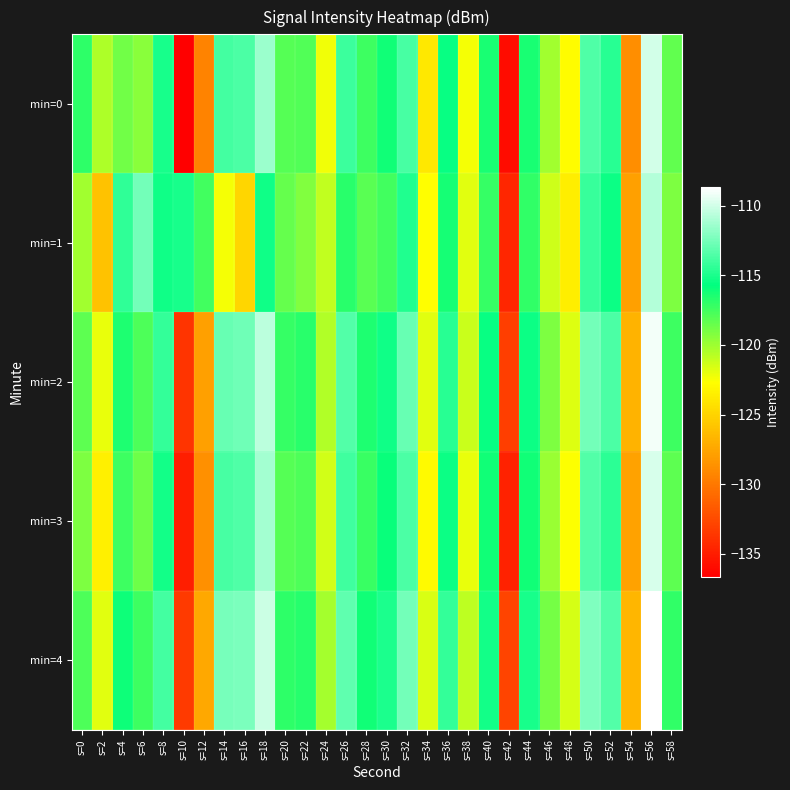

Reading right to left, what are all the values shown in this chart?

min=0: s=58=-118.4	s=56=-109.9	s=54=-128.8	s=52=-114.6	s=50=-113.6	s=48=-122.8	s=46=-120.1	s=44=-116.3	s=42=-135.9	s=40=-116.4	s=38=-122.4	s=36=-115.5	s=34=-123.9	s=32=-113.8	s=30=-116.1	s=28=-117.3	s=26=-114.1	s=24=-122.3	s=22=-117.9	s=20=-118.1	s=18=-111.5	s=16=-113.7	s=14=-113.9	s=12=-129.3	s=10=-136.6	s=8=-115.1	s=6=-119.4	s=4=-118.8	s=2=-120.5	s=0=-116.9
min=1: s=58=-119.1	s=56=-110.8	s=54=-127.9	s=52=-115.4	s=50=-114.2	s=48=-123.6	s=46=-121.3	s=44=-117.1	s=42=-134.5	s=40=-117.2	s=38=-121.8	s=36=-116.3	s=34=-122.7	s=32=-114.9	s=30=-117.5	s=28=-118.1	s=26=-116.8	s=24=-121.0	s=22=-119.2	s=20=-118.5	s=18=-115.3	s=16=-124.9	s=14=-122.4	s=12=-117.5	s=10=-115.0	s=8=-115.3	s=6=-112.6	s=4=-114.5	s=2=-125.9	s=0=-120.1
min=2: s=58=-117.4	s=56=-109.1	s=54=-126.8	s=52=-113.7	s=50=-112.6	s=48=-121.7	s=46=-119.1	s=44=-115.4	s=42=-133.2	s=40=-115.5	s=38=-121.2	s=36=-114.6	s=34=-121.8	s=32=-112.9	s=30=-115.3	s=28=-116.5	s=26=-113.4	s=24=-120.5	s=22=-116.8	s=20=-117.2	s=18=-110.6	s=16=-112.7	s=14=-112.9	s=12=-127.8	s=10=-133.7	s=8=-114.3	s=6=-117.8	s=4=-116.5	s=2=-122.1	s=0=-118.2
min=3: s=58=-118.2	s=56=-109.8	s=54=-127.7	s=52=-114.5	s=50=-113.4	s=48=-122.6	s=46=-119.9	s=44=-116.2	s=42=-134.7	s=40=-116.2	s=38=-122.1	s=36=-115.4	s=34=-122.9	s=32=-113.7	s=30=-116.0	s=28=-117.3	s=26=-114.0	s=24=-121.4	s=22=-117.8	s=20=-118.0	s=18=-111.3	s=16=-113.6	s=14=-113.8	s=12=-128.7	s=10=-134.9	s=8=-115.2	s=6=-118.7	s=4=-117.4	s=2=-123.5	s=0=-119.1
min=4: s=58=-117.1	s=56=-108.7	s=54=-126.6	s=52=-113.4	s=50=-112.3	s=48=-121.5	s=46=-118.9	s=44=-115.1	s=42=-132.9	s=40=-115.2	s=38=-120.9	s=36=-114.3	s=34=-121.6	s=32=-112.6	s=30=-115.0	s=28=-116.2	s=26=-113.1	s=24=-120.2	s=22=-116.7	s=20=-116.9	s=18=-110.2	s=16=-112.4	s=14=-112.5	s=12=-127.4	s=10=-133.4	s=8=-113.9	s=6=-117.4	s=4=-116.1	s=2=-121.8	s=0=-117.8